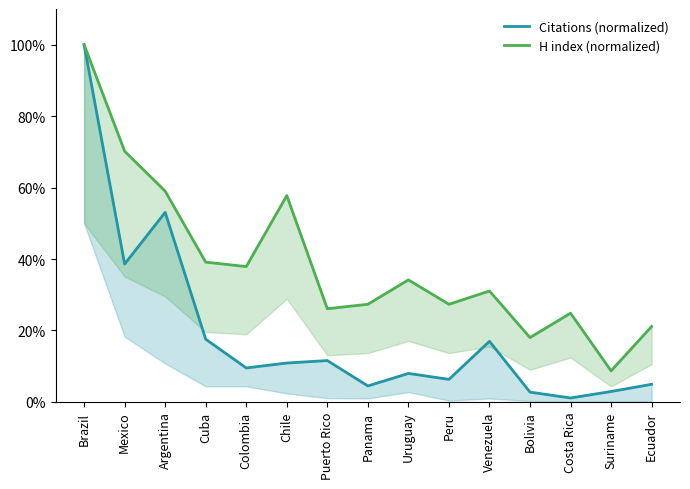

True or false: Citations (normalized) has a value of 0.0 at Bolivia.

True